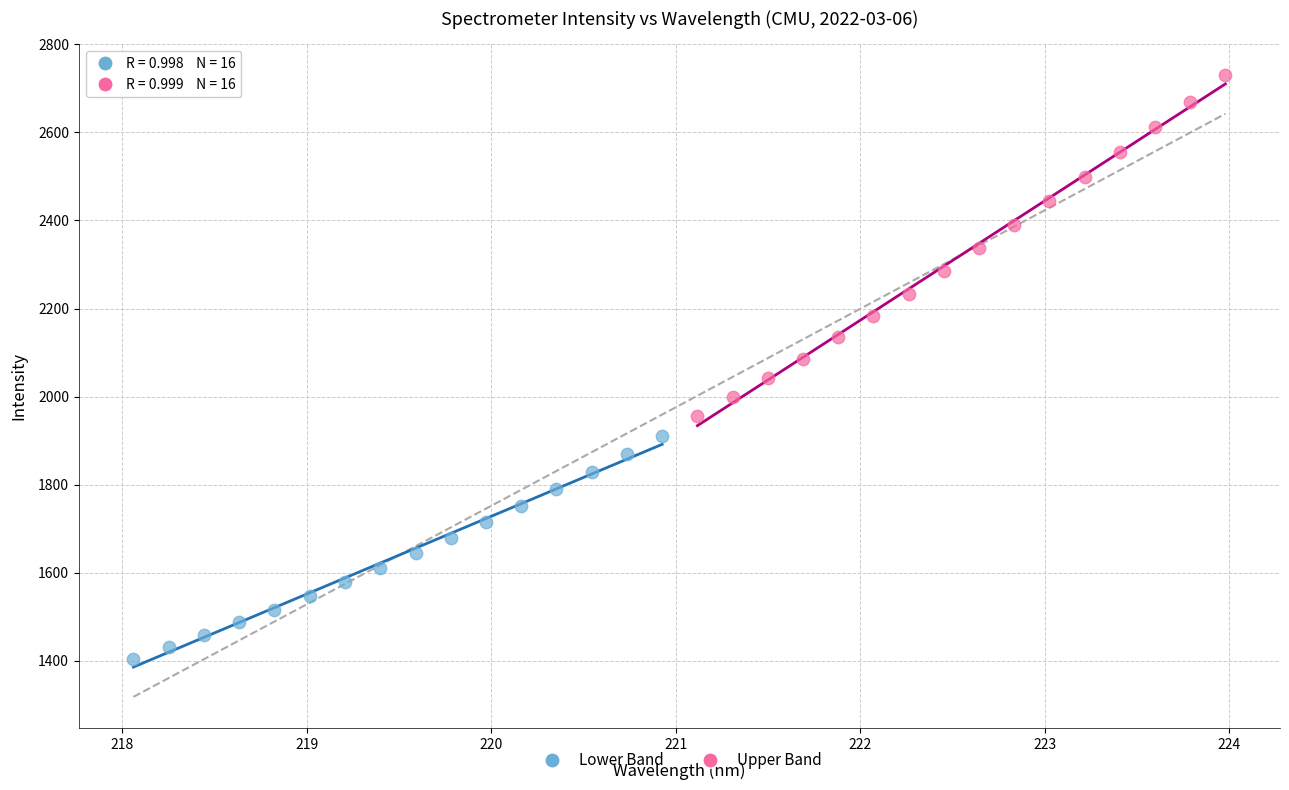

Which series contains the highest Y value?

Upper Band